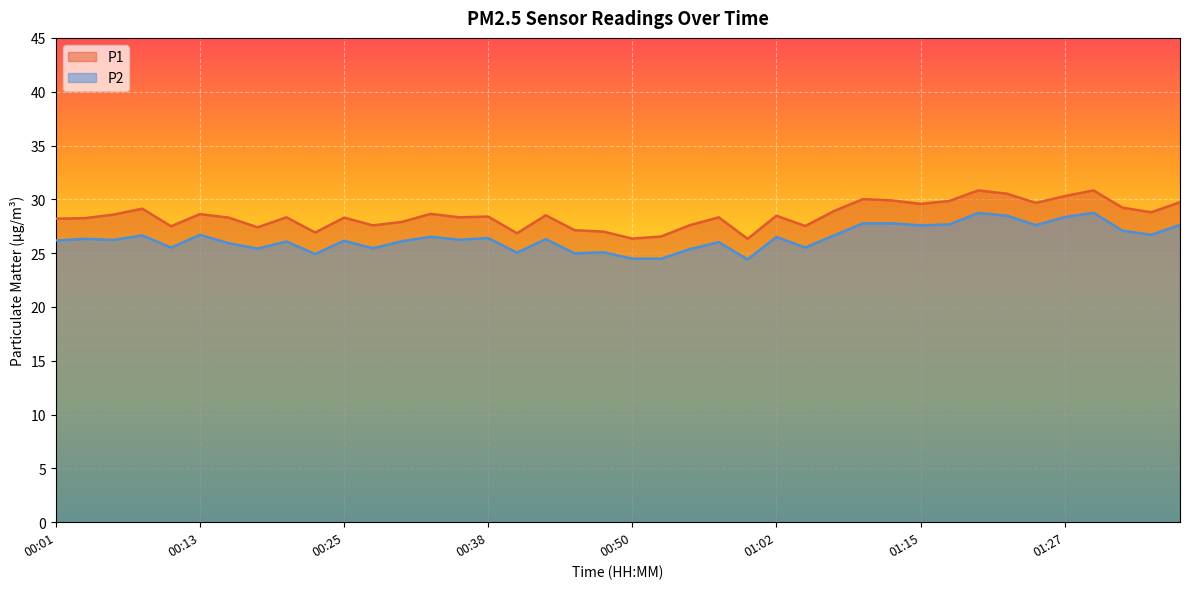

True or false: P2 has a value of 10.8 at 00:43.

False